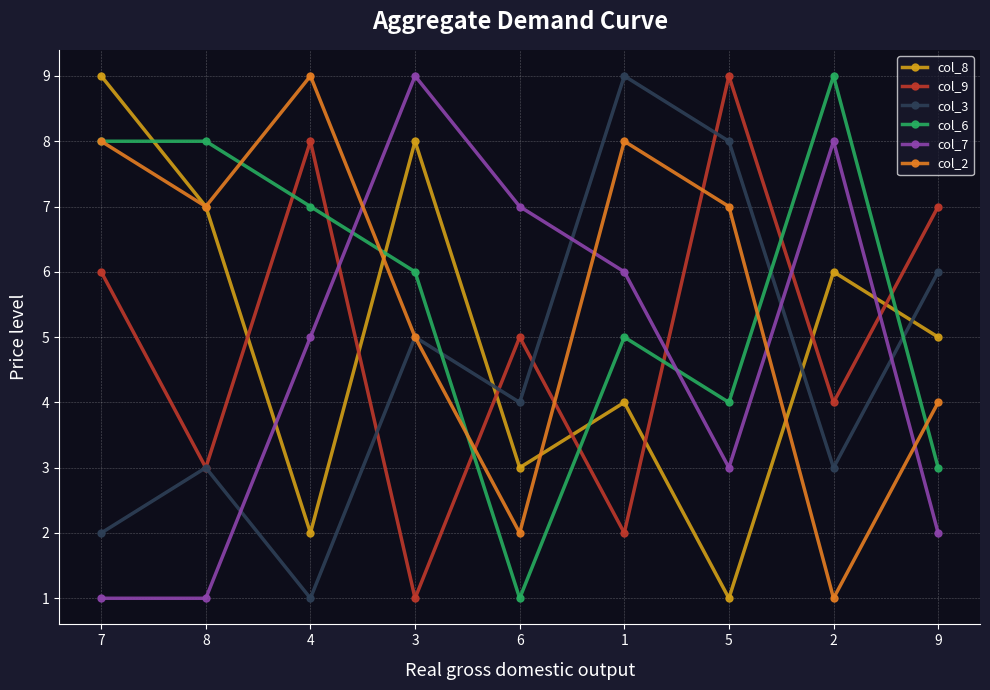

At 1, list the series in order from smallest to largest.

col_9, col_8, col_6, col_7, col_2, col_3